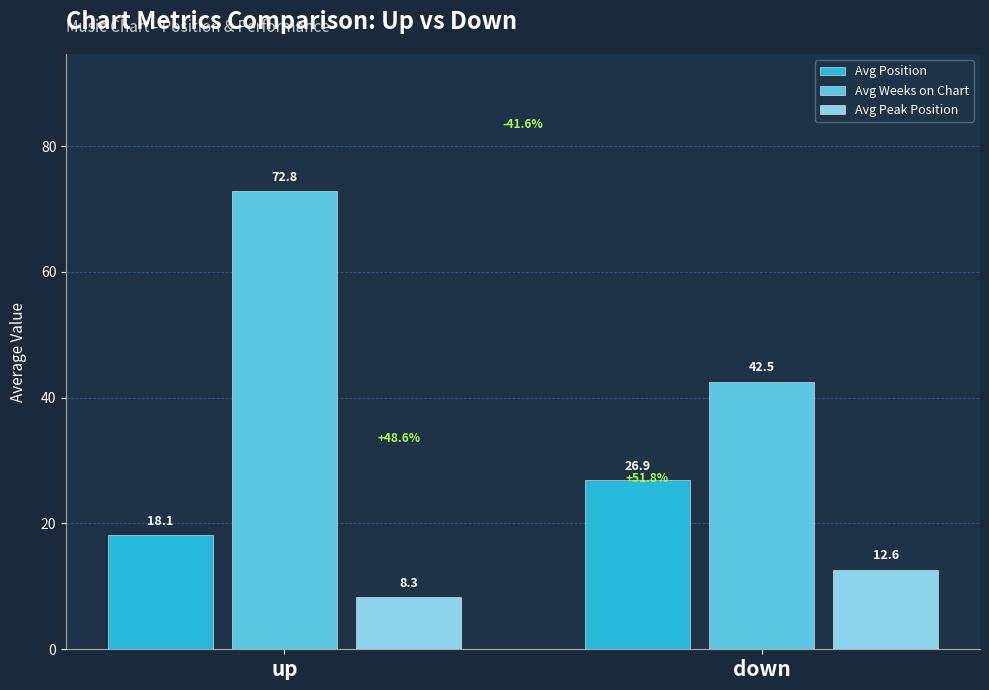

What is the label of the 2nd bar from the left?

down